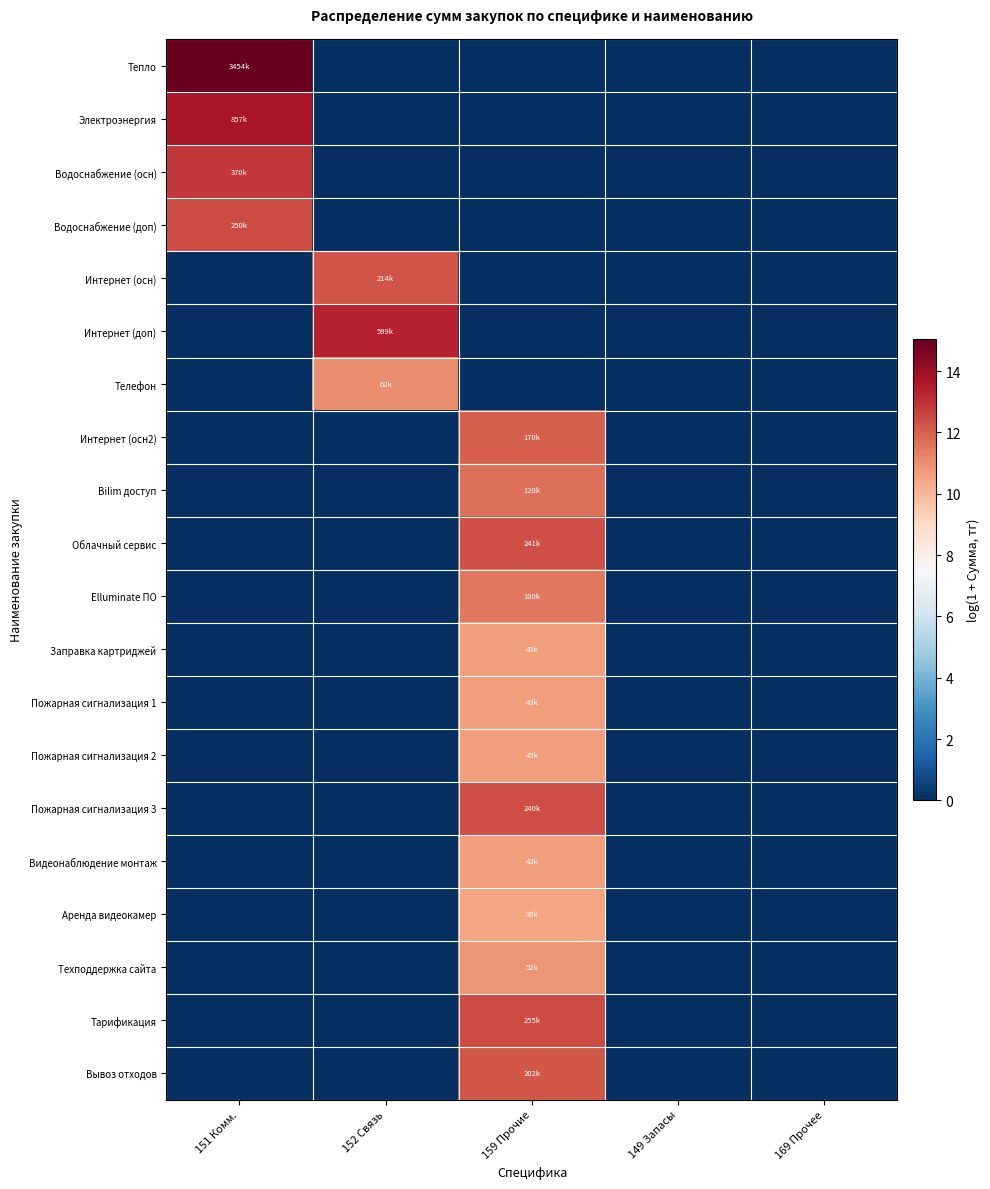

At which category is the sum across all series the highest?

159 Прочие